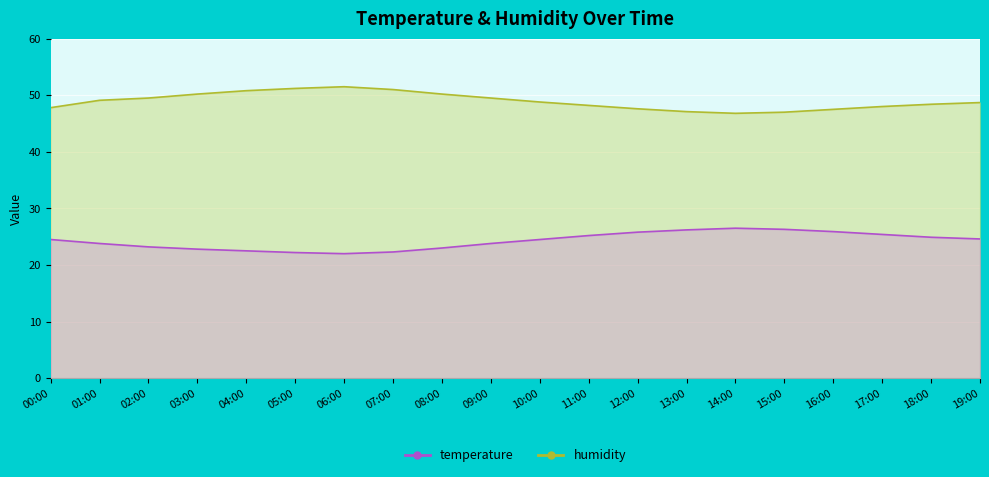

Reading left to right, extract all data points from this chart.

temperature: 00:00=24.5	01:00=23.8	02:00=23.2	03:00=22.8	04:00=22.5	05:00=22.2	06:00=22.0	07:00=22.3	08:00=23.0	09:00=23.8	10:00=24.5	11:00=25.2	12:00=25.8	13:00=26.2	14:00=26.5	15:00=26.3	16:00=25.9	17:00=25.4	18:00=24.9	19:00=24.6
humidity: 00:00=47.8	01:00=49.1	02:00=49.5	03:00=50.2	04:00=50.8	05:00=51.2	06:00=51.5	07:00=51.0	08:00=50.2	09:00=49.5	10:00=48.8	11:00=48.2	12:00=47.6	13:00=47.1	14:00=46.8	15:00=47.0	16:00=47.5	17:00=48.0	18:00=48.4	19:00=48.7